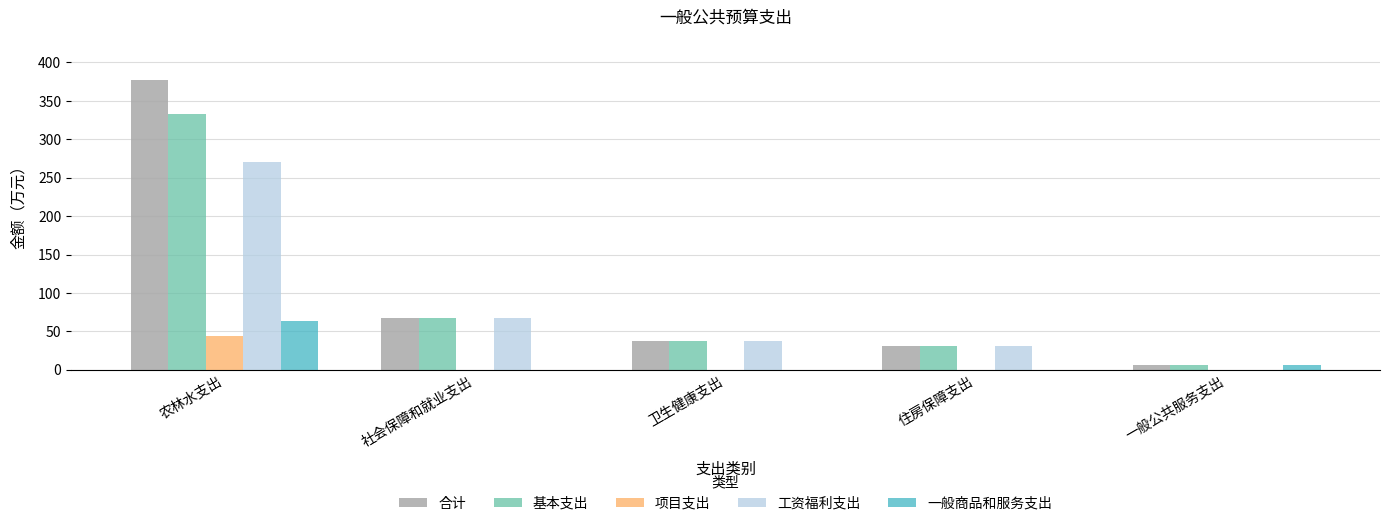

Is it true that 项目支出 equals 0.0 at 社会保障和就业支出?

True